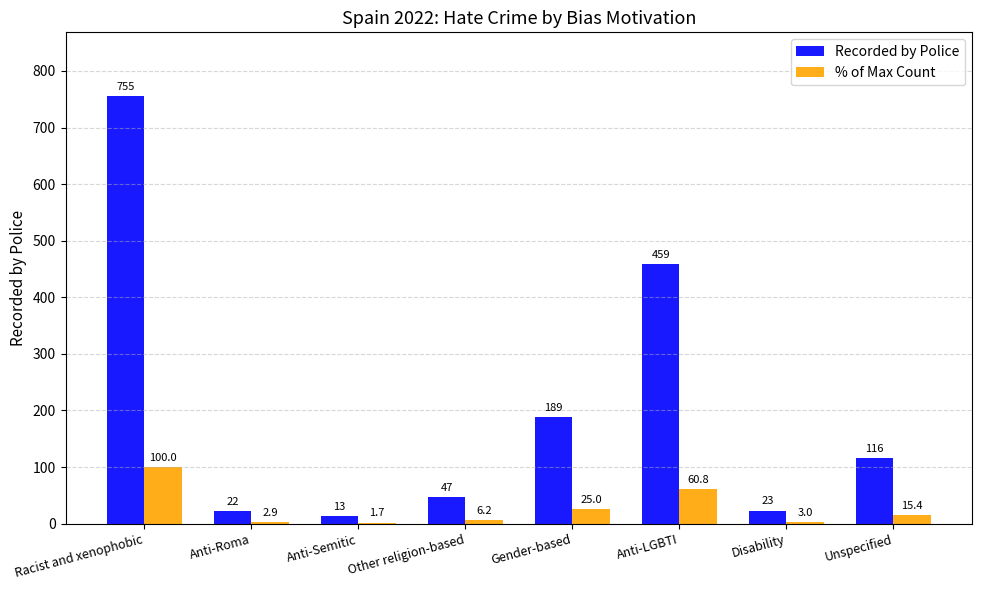

What is the sum of all % of Max Count values?

215.1